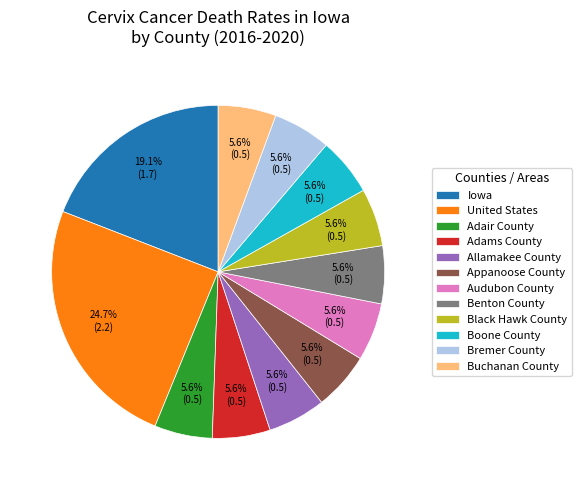

Between Bremer County and United States, which is larger?

United States